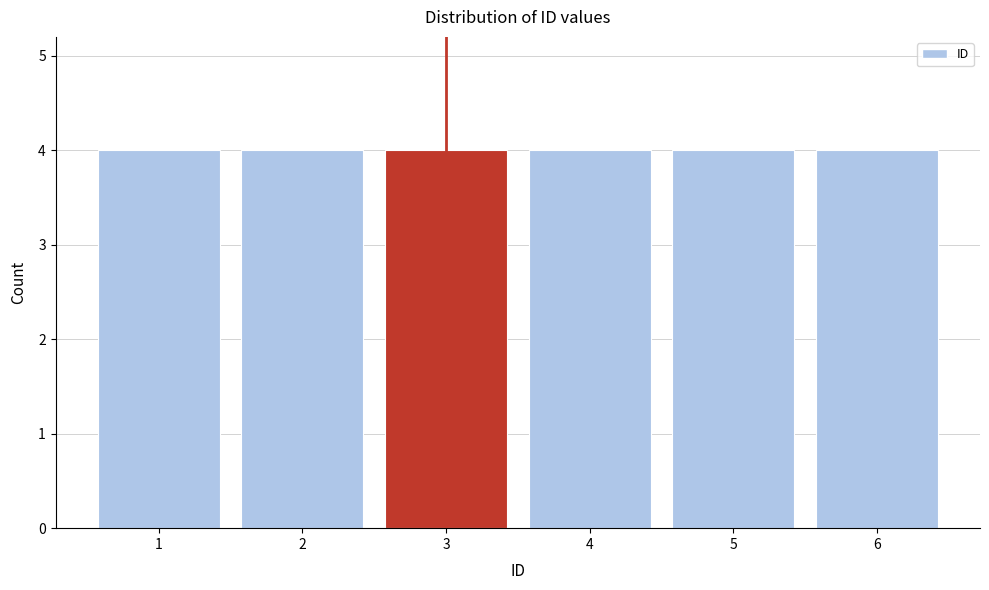

How tall is the bar that spans 0.5 to 1.5 on the x-axis? The values are not printed on the chart, so give them approximately, as read against the axis.

4